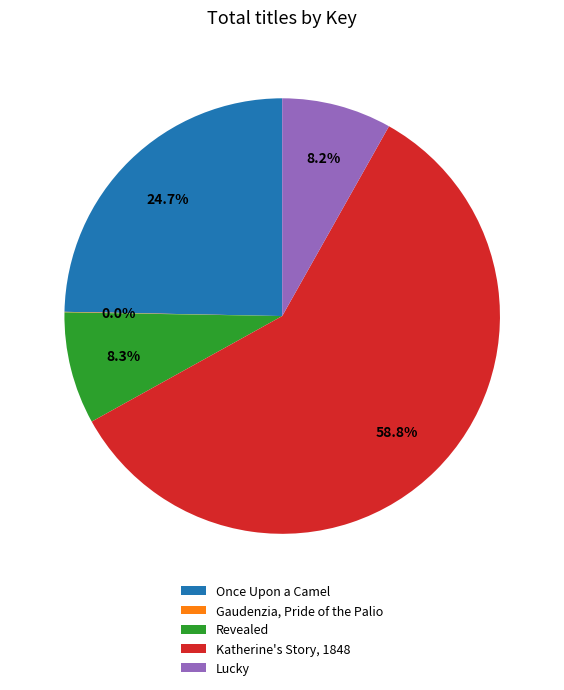

Is it true that Lucky is 14% of the pie?

False